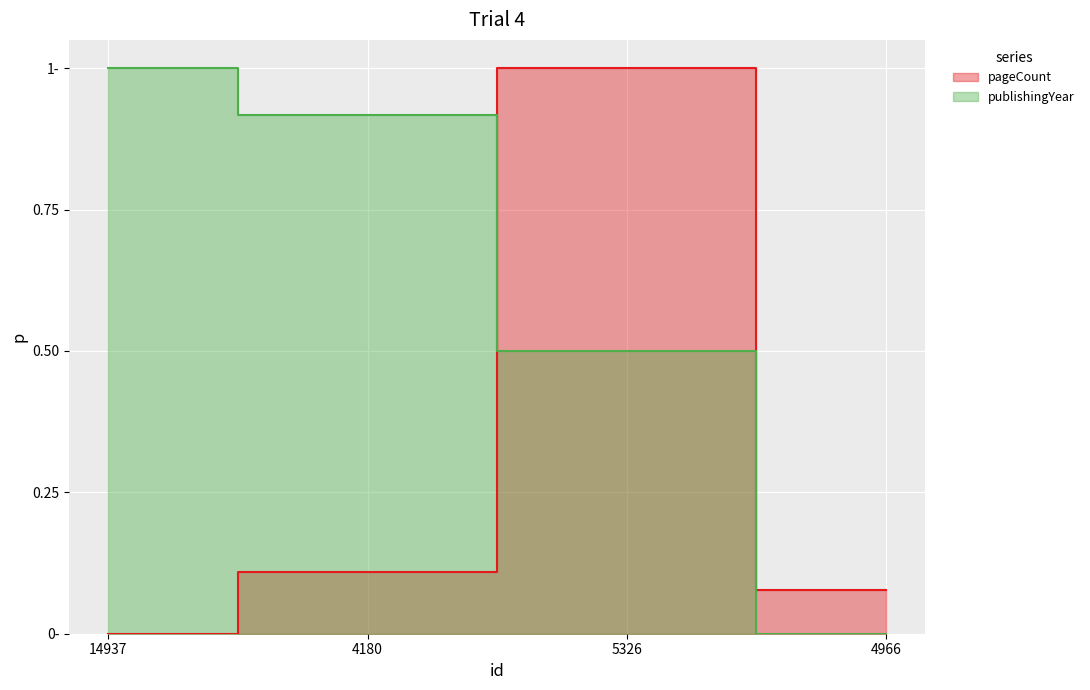

Is it true that pageCount equals 0.5 at 14937?

False